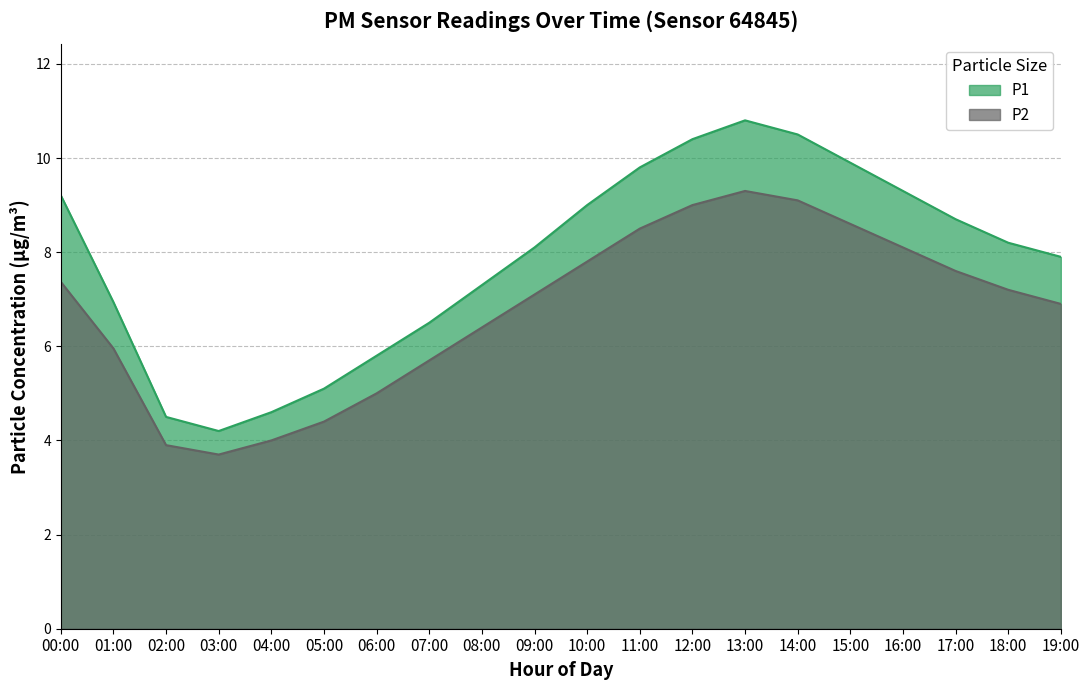

Which category has the highest value across all series?

13:00